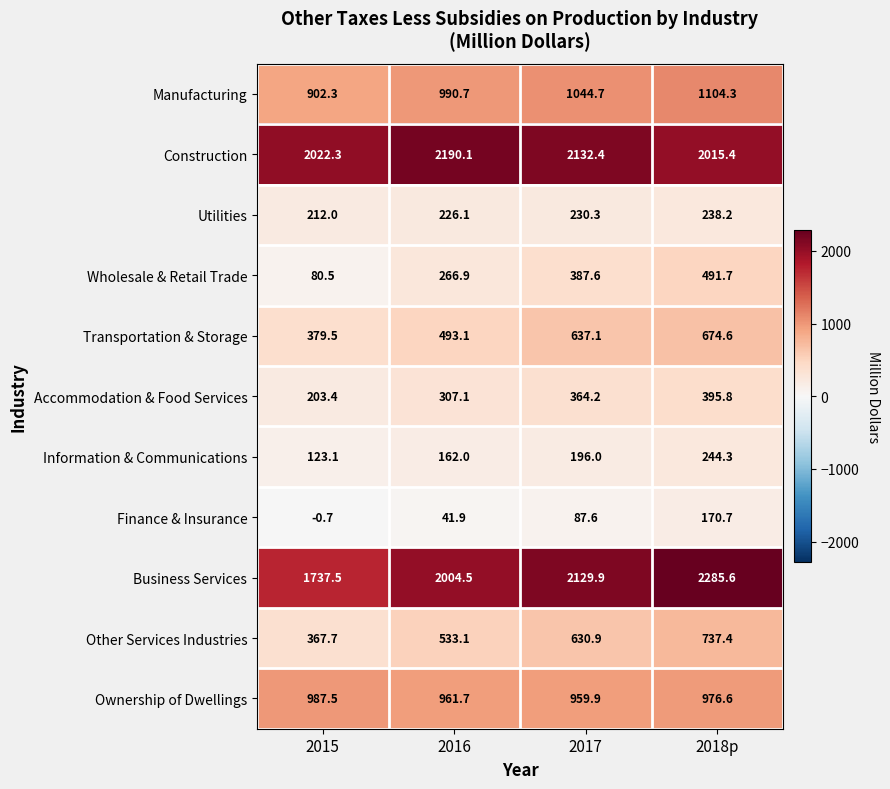

What is the sum of the Transportation & Storage values at 2018p and 2015?

1054.1